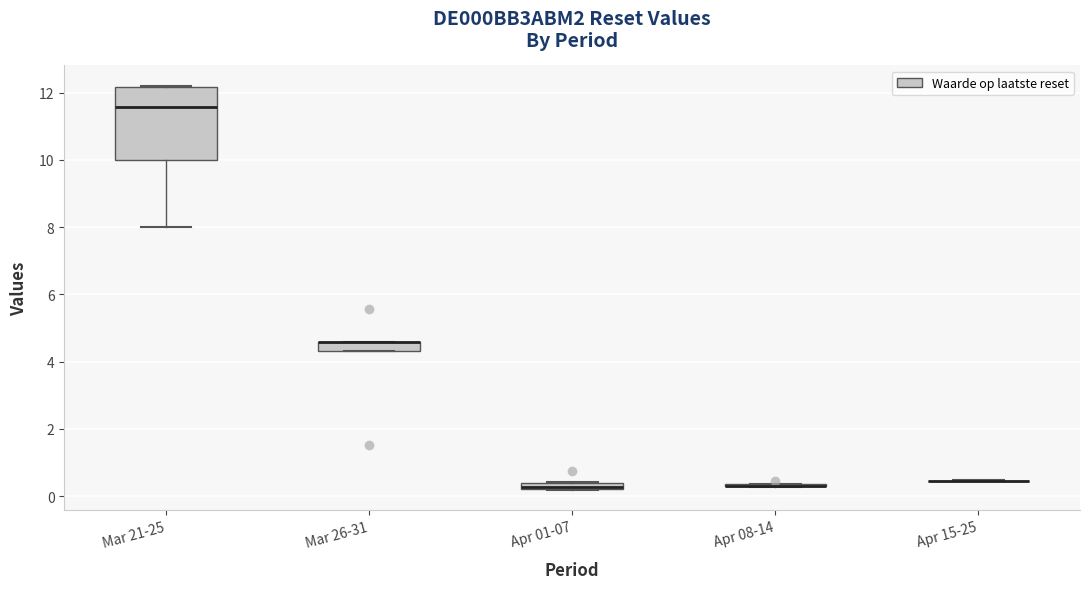

Comparing the boxes themselves (not the whiskers), which one is the tallest?

Mar 21-25